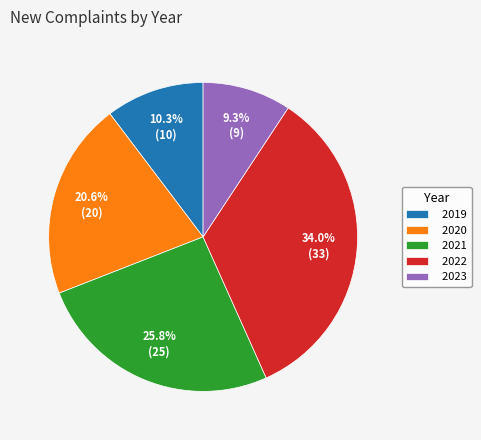

How many segments does this pie chart have?

5